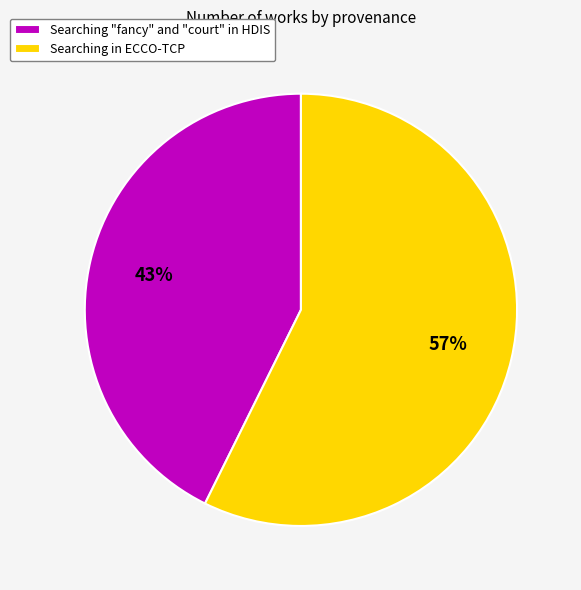

Do Searching in ECCO-TCP and Searching "fancy" and "court" in HDIS together represent more than half of the pie?

Yes